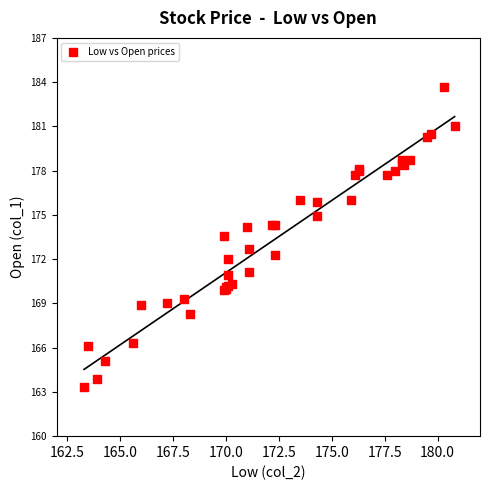

What Y value in the scatter plot is closest to 173?

172.7